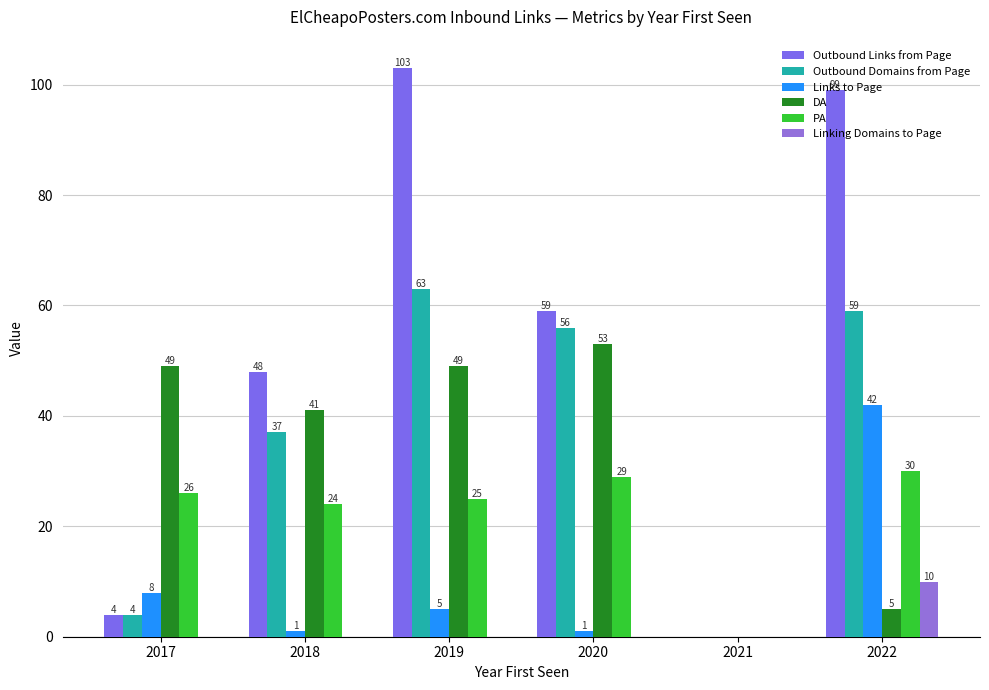

The value of Links to Page at 2021 is -21. True or false?

False